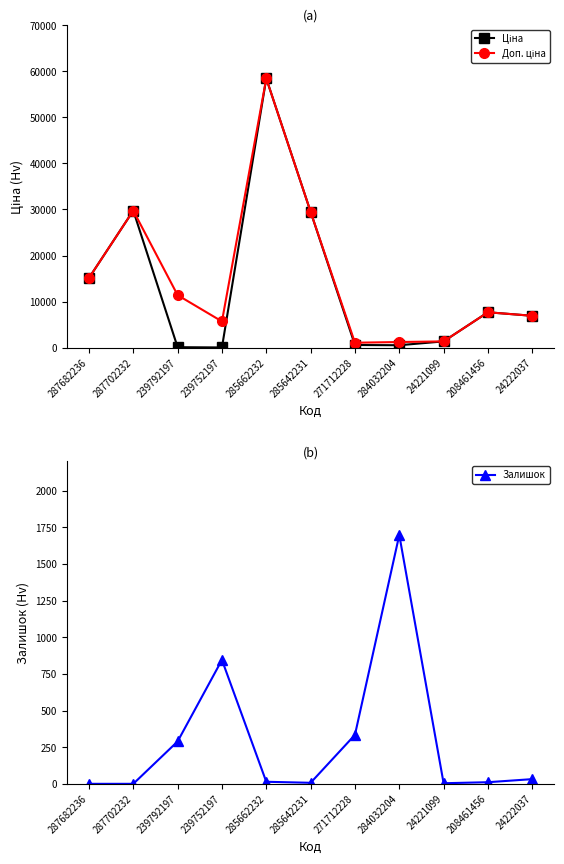

Where is the first local maximum for Залишок?

239752197